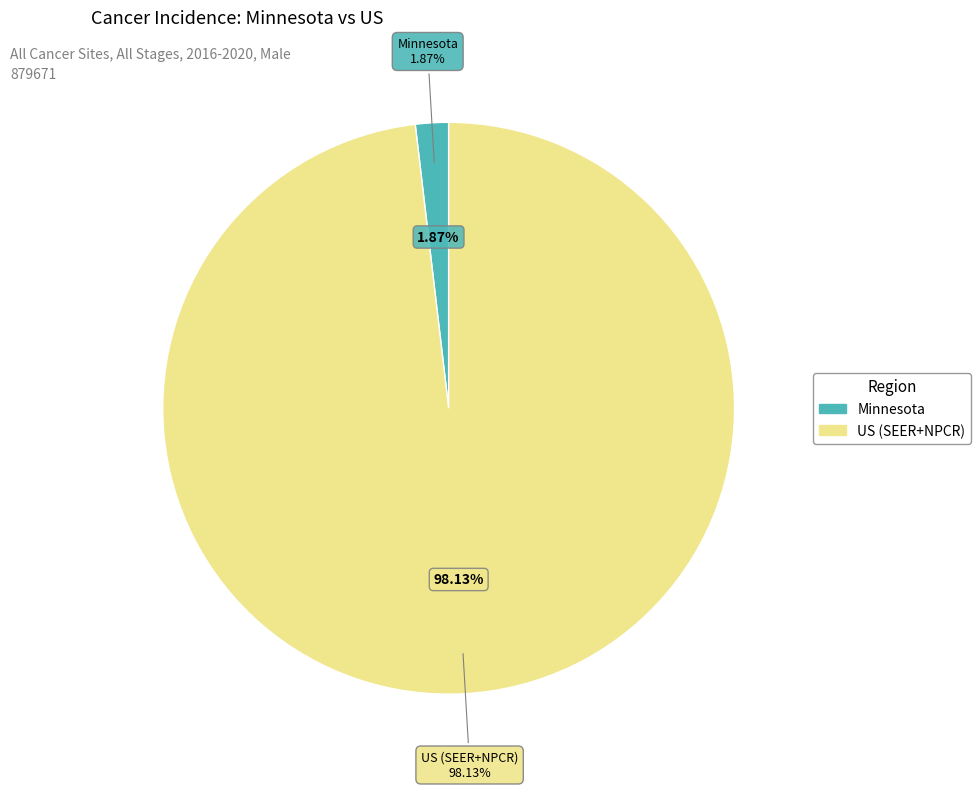

How many slices are in this pie chart?

2